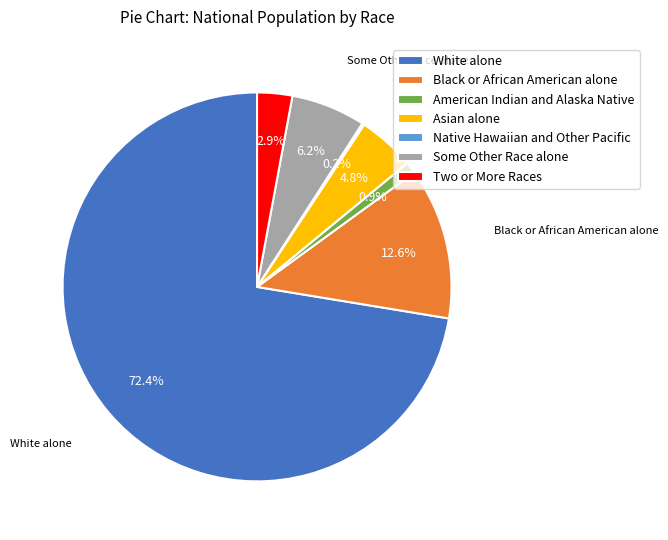

Is White alone the majority of the pie?

Yes